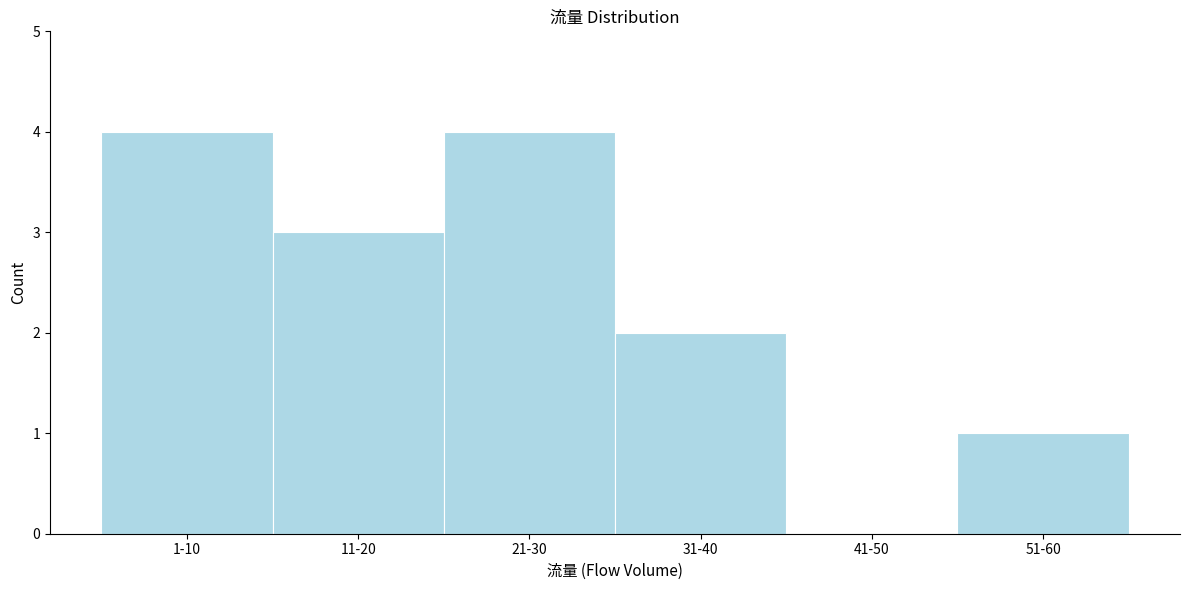

Reading left to right, what are all the values shown in this chart?

1-10=4	11-20=3	21-30=4	31-40=2	41-50=0	51-60=1